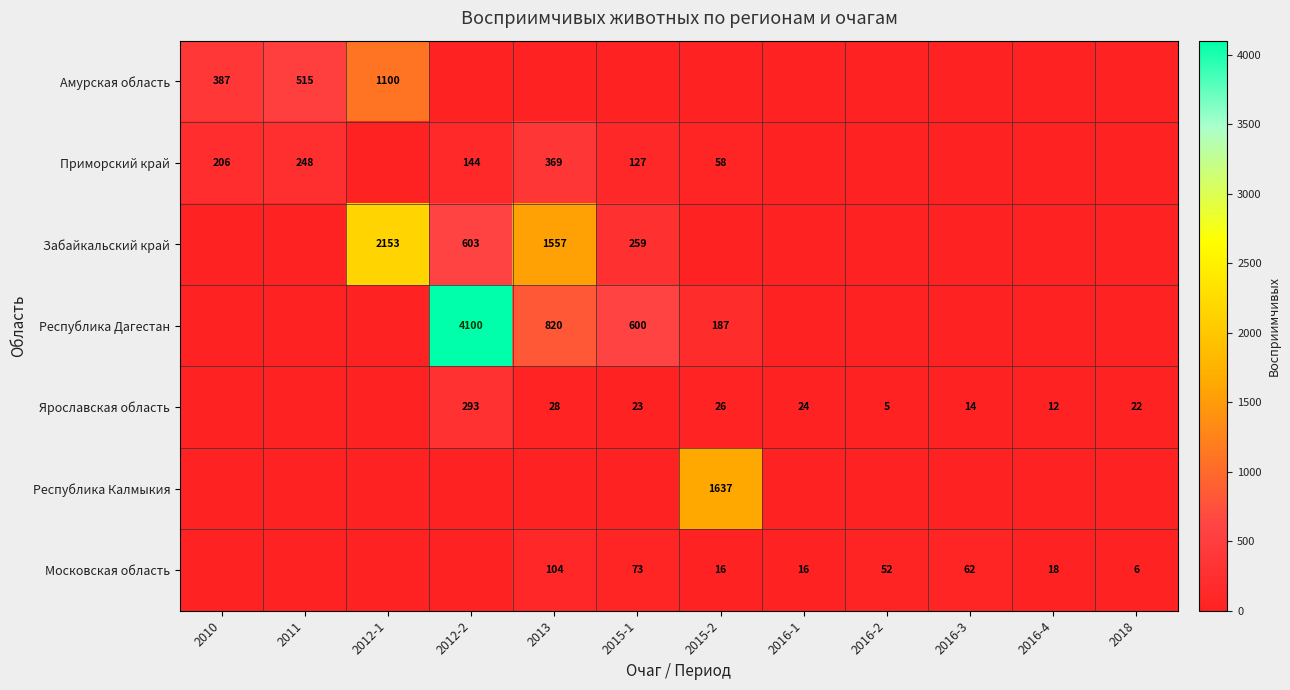

How many data points does each series have?

12